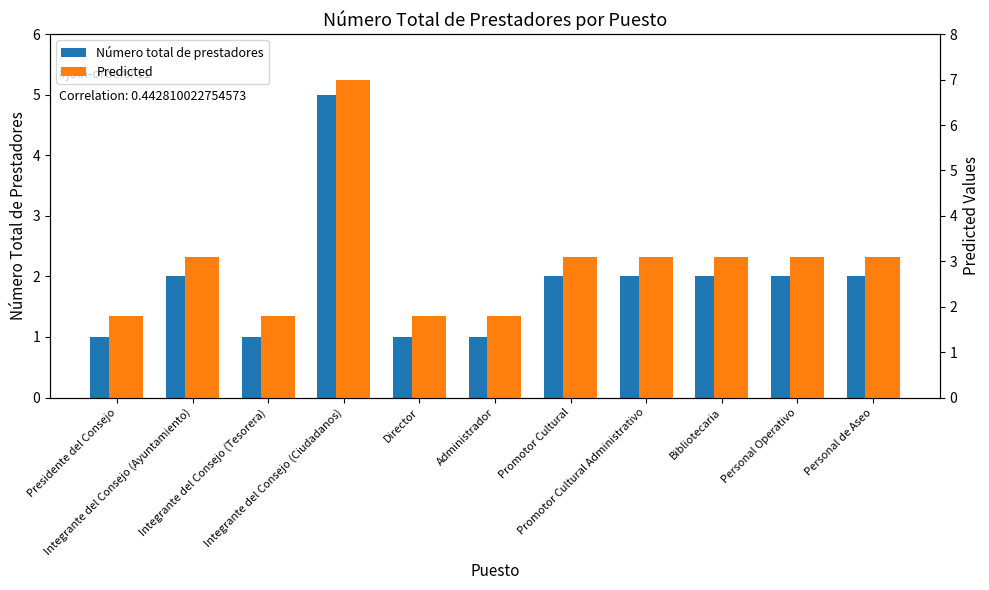

What is the value of the Predicted bar at the 3rd from the left?

1.8